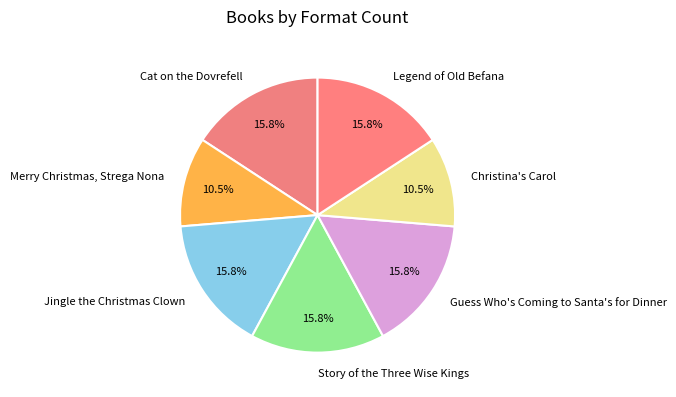

To the nearest percent, what portion does Guess Who's Coming to Santa's for Dinner represent?

16%